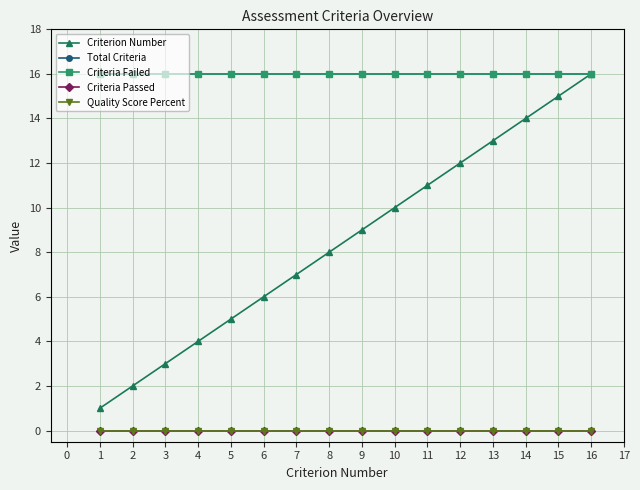

Is this an area chart (filled region under the line)?

No